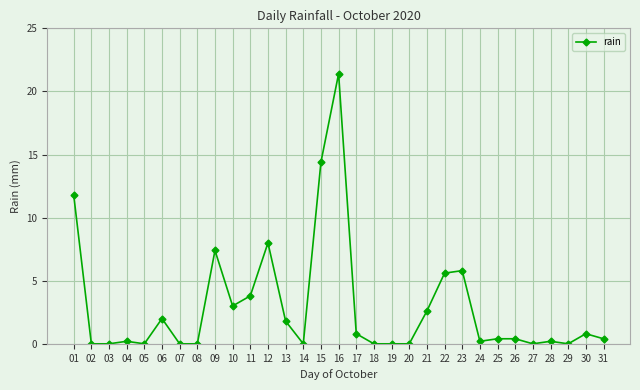

How many series are shown in this chart?

1